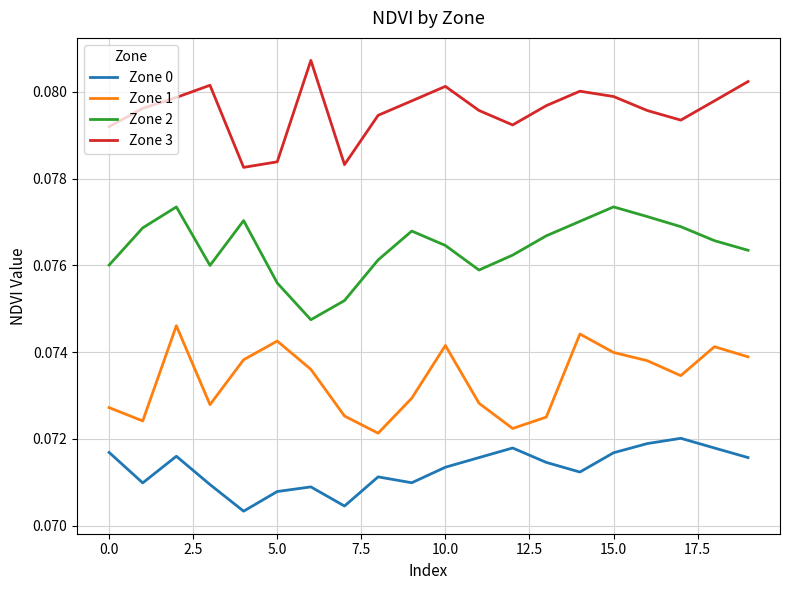

True or false: Zone 2 and Zone 3 cross at least once.

False